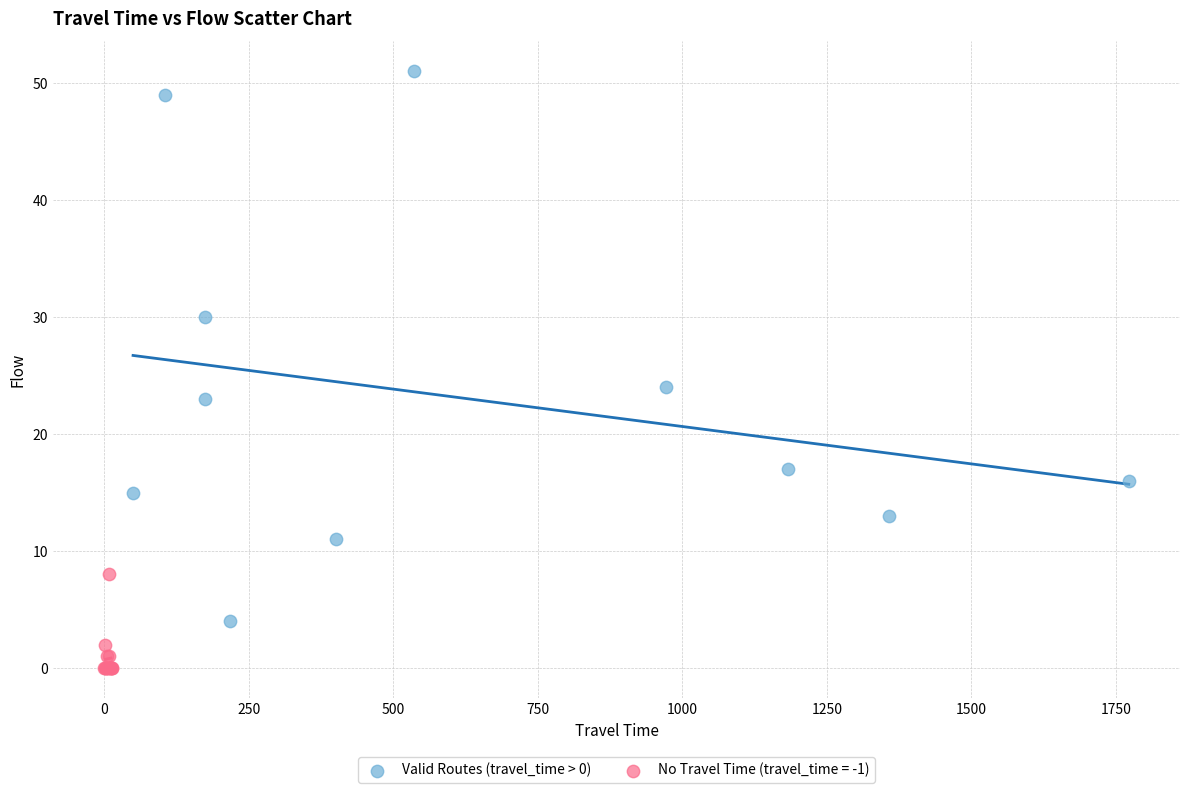

Which series reaches the minimum Y coordinate?

No Travel Time (travel_time = -1)